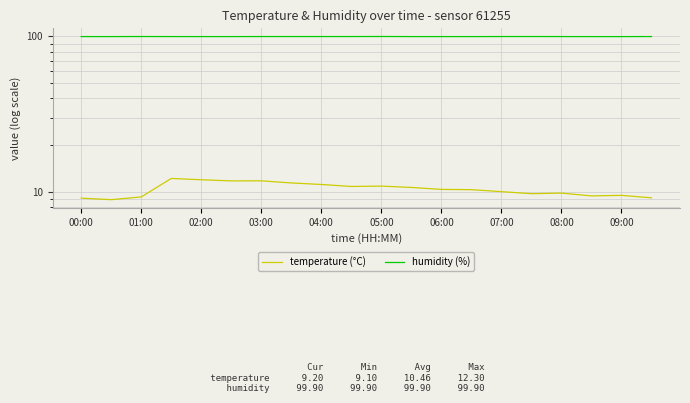

What value does the temperature (°C) series have at 08:00?

9.9